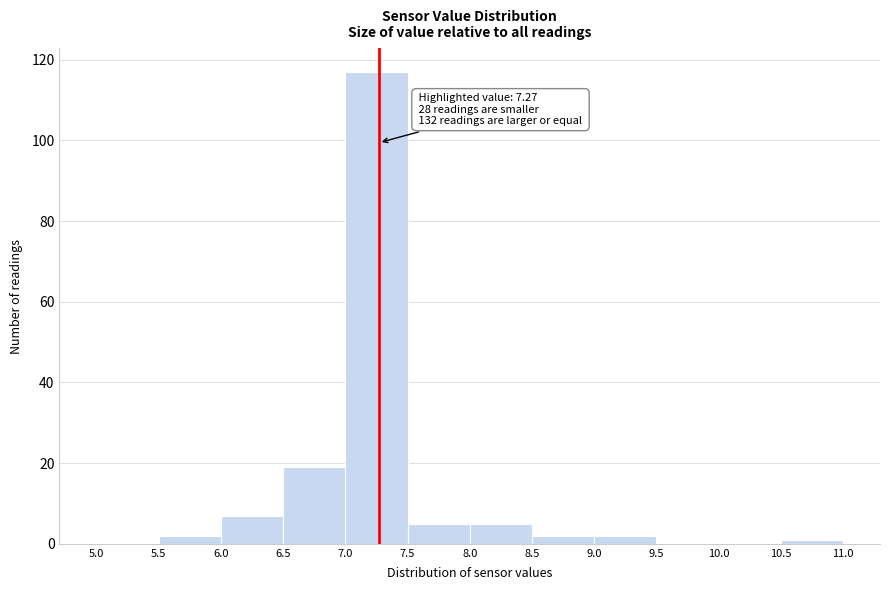

Over which range of the x-axis is the bar tallest?

7.0 to 7.5